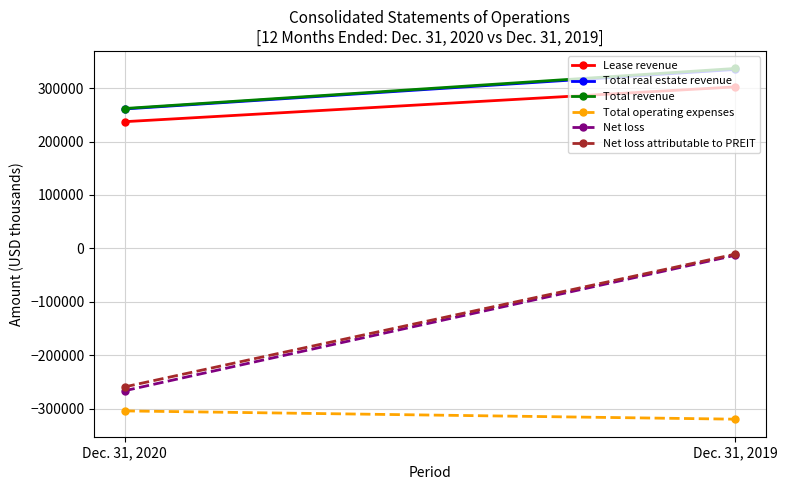

What is the greatest value displayed?

336792